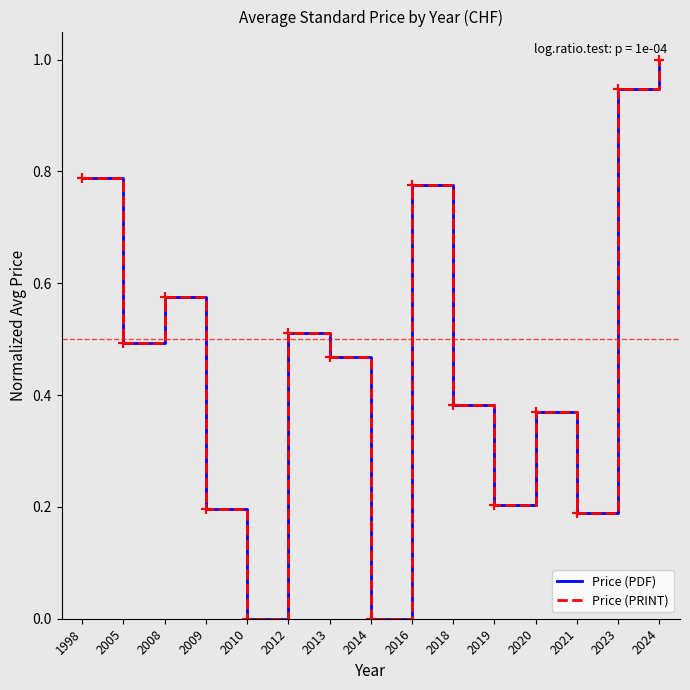

Is it true that Price (PRINT) equals 1.4 at 1998?

False